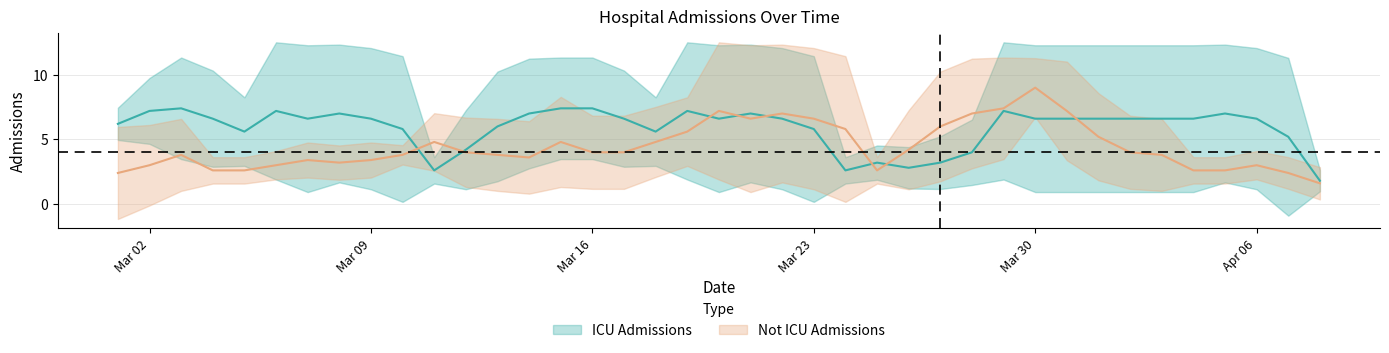

Is the value of Not ICU Admissions at 2020-03-23 greater than the value of ICU Admissions at 2020-03-16?

No